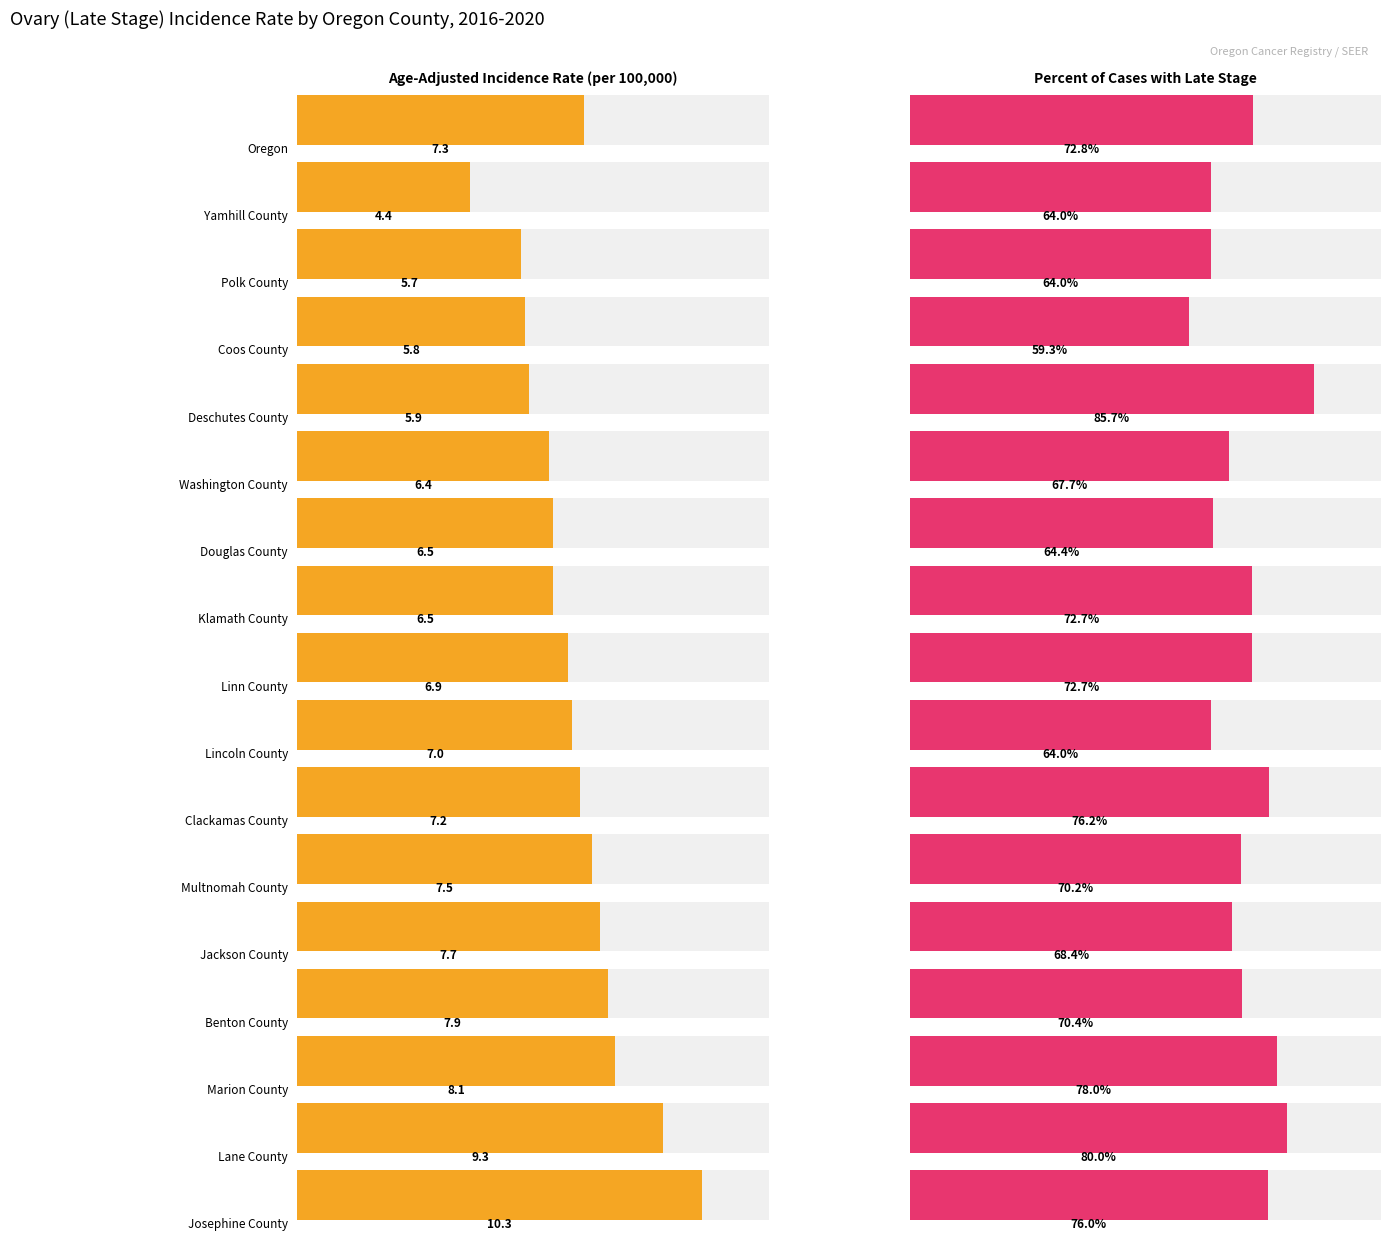

At which label does Age-Adjusted Incidence Rate reach its peak?

Josephine County